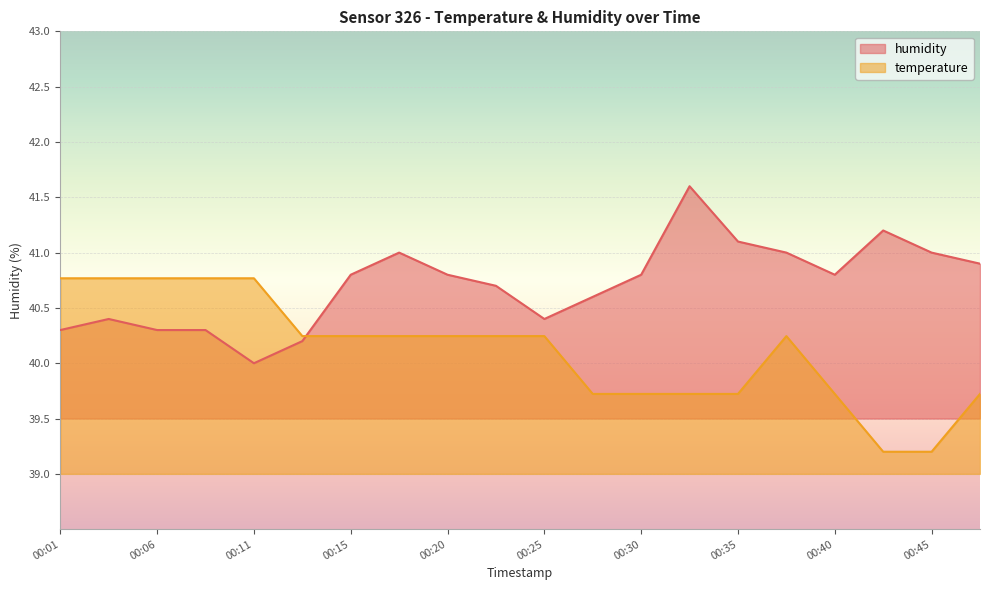

In humidity, how many points are lower than both neighbors (excluding endpoints)?

3